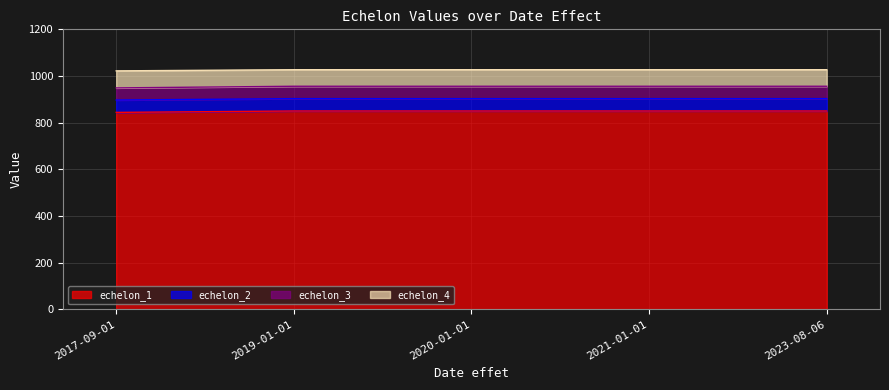

What are all the series names shown in the legend?

echelon_1, echelon_2, echelon_3, echelon_4